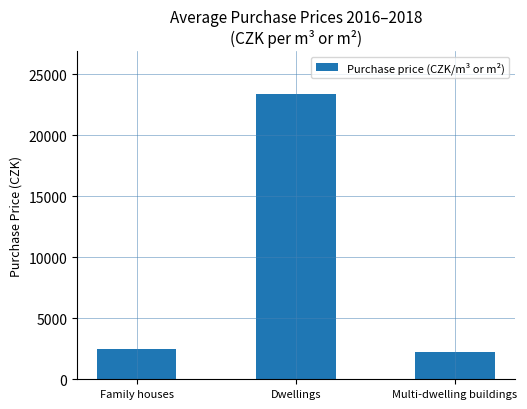

How many values are below 2479?

1